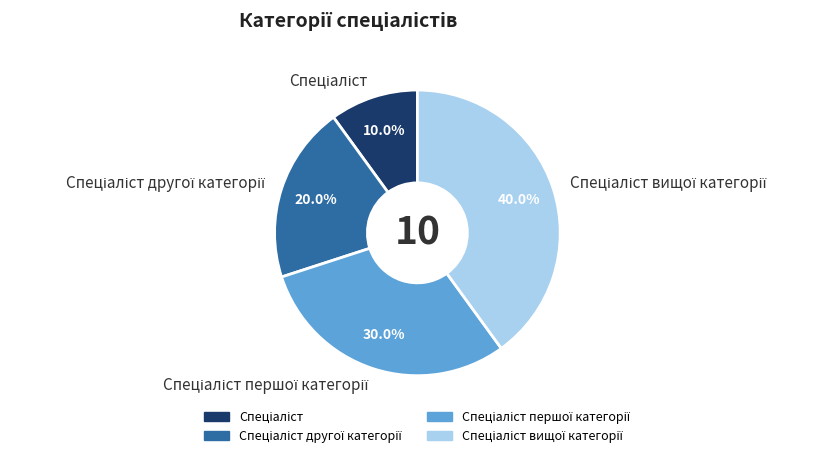

Does any single category account for the majority?

No